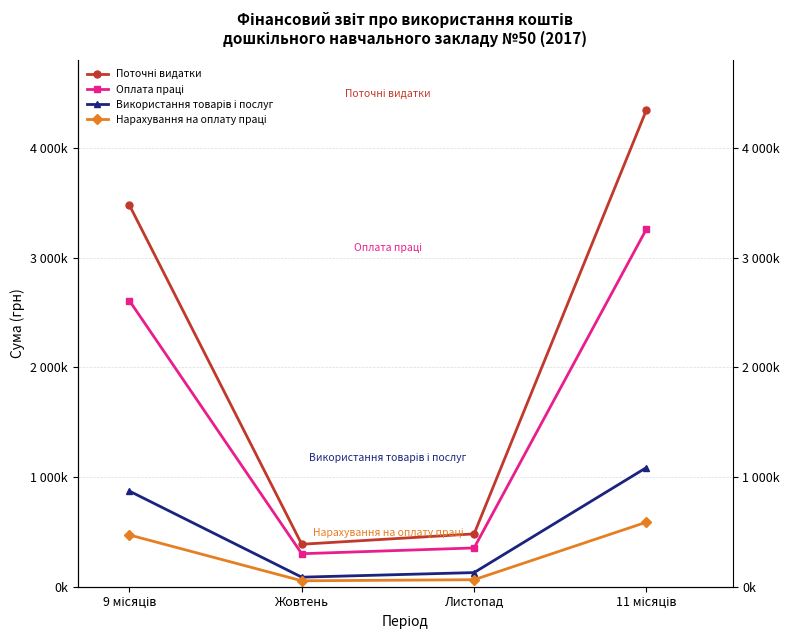

List the series in order of their peak value, highest first.

Поточні видатки, Оплата праці, Використання товарів і послуг, Нарахування на оплату праці